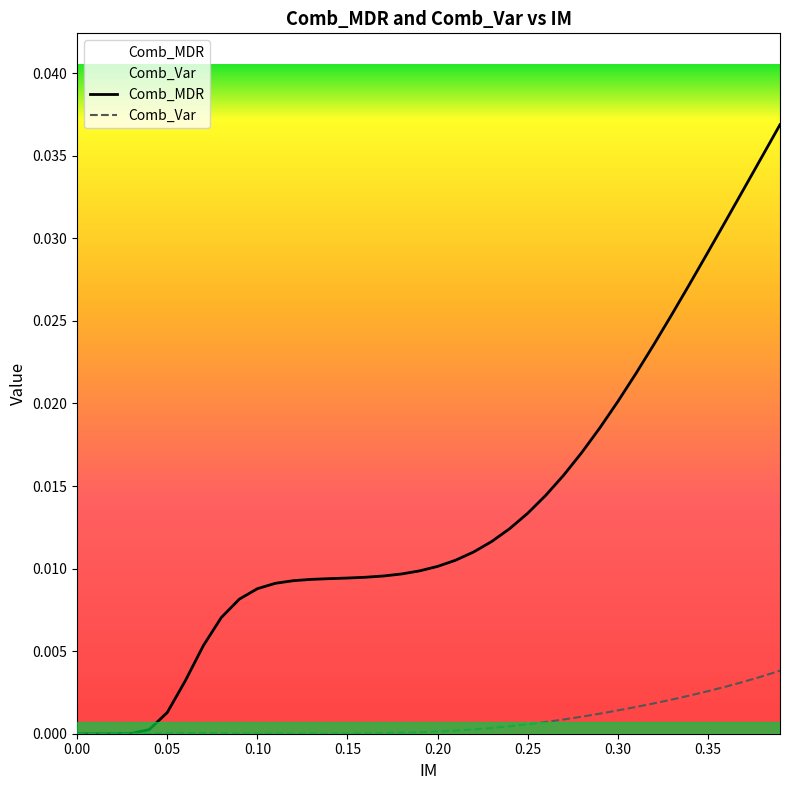

Which series has the widest spread of values?

Comb_MDR